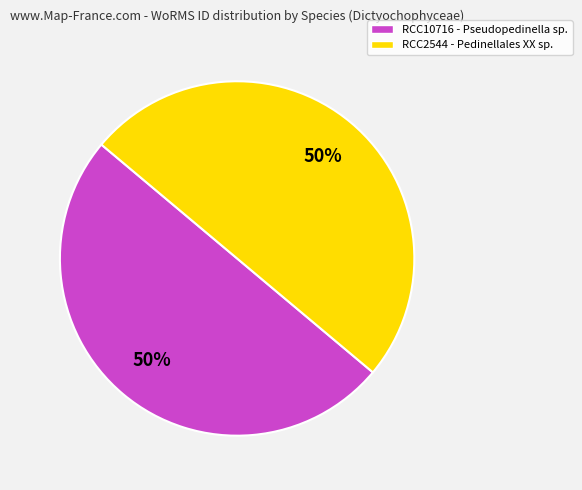

True or false: RCC2544 - Pedinellales XX sp. accounts for 39% of the total.

False